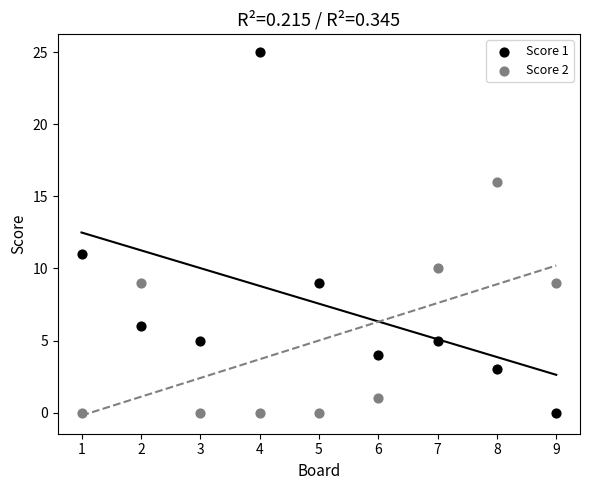

Which series contains the highest Y value?

Score 1